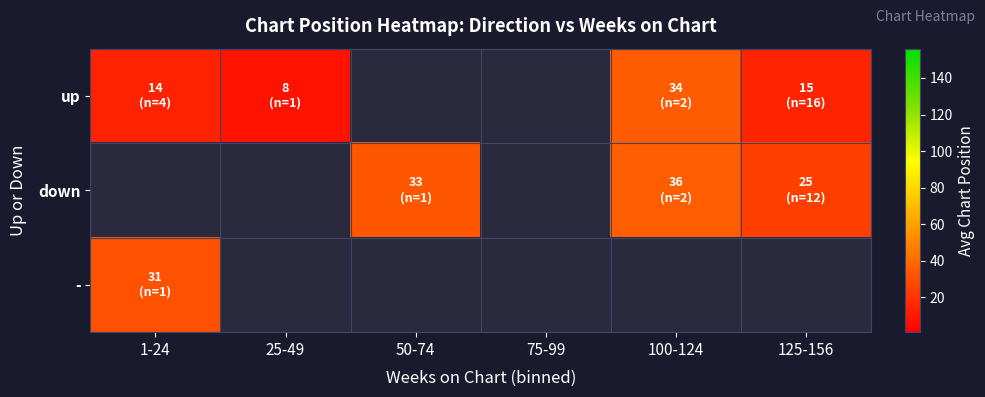

How many categories are shown in the chart?

6